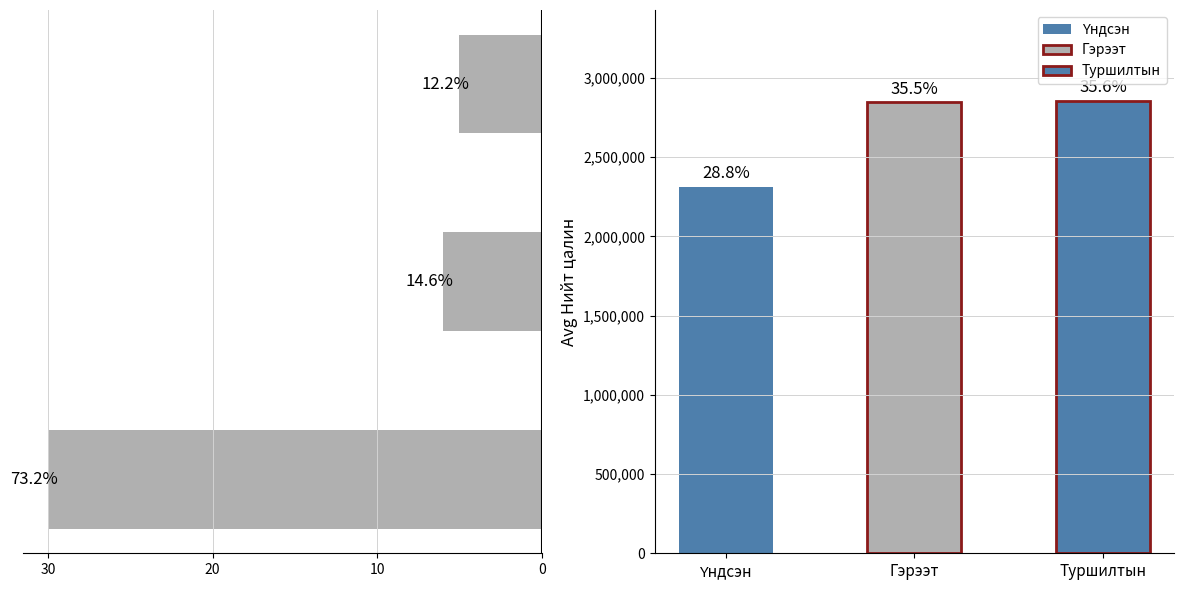

Does the chart contain stacked bars?

No